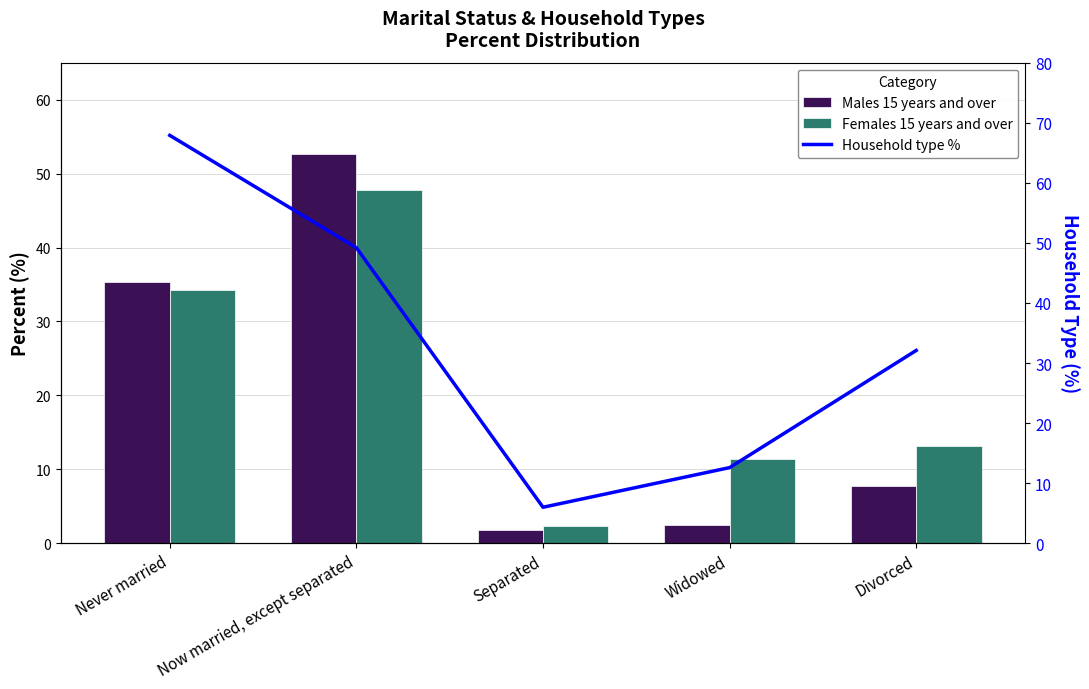

How many distinct data groups are displayed?

3